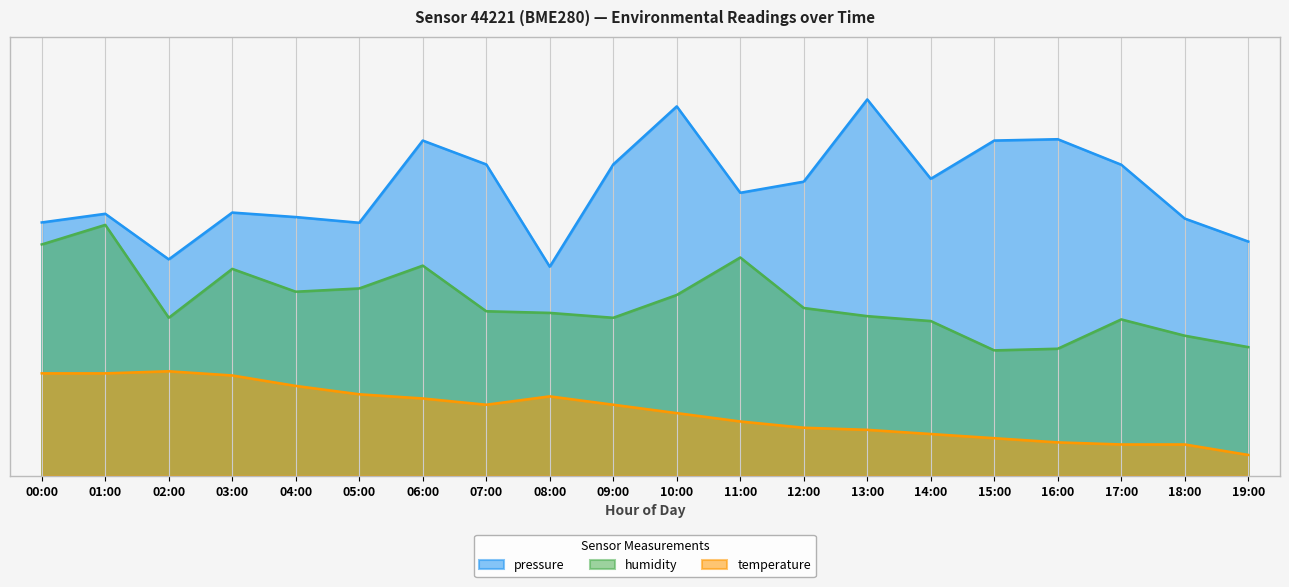

Reading right to left, list all the values displayed in this chart.

pressure: 19:00=56.0	18:00=61.5	17:00=74.4	16:00=80.5	15:00=80.2	14:00=71.0	13:00=90.0	12:00=70.3	11:00=67.7	10:00=88.3	09:00=74.5	08:00=50.0	07:00=74.5	06:00=80.2	05:00=60.5	04:00=61.9	03:00=63.0	02:00=51.8	01:00=62.7	00:00=60.6
humidity: 19:00=30.8	18:00=33.5	17:00=37.4	16:00=30.4	15:00=30.0	14:00=37.0	13:00=38.2	12:00=40.1	11:00=52.2	10:00=43.2	09:00=37.8	08:00=39.0	07:00=39.4	06:00=50.3	05:00=44.8	04:00=44.0	03:00=49.5	02:00=37.8	01:00=60.0	00:00=55.3
temperature: 19:00=5.0	18:00=7.5	17:00=7.5	16:00=8.0	15:00=9.0	14:00=10.0	13:00=11.0	12:00=11.5	11:00=13.0	10:00=15.0	09:00=17.0	08:00=19.0	07:00=17.0	06:00=18.5	05:00=19.5	04:00=21.5	03:00=24.0	02:00=25.0	01:00=24.5	00:00=24.5